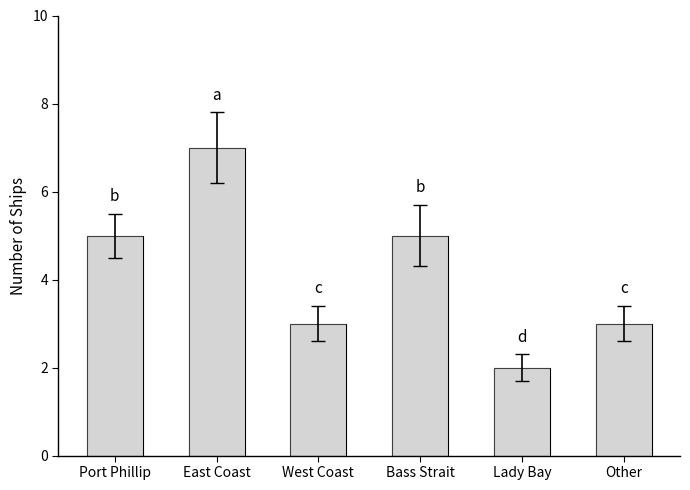

Which label corresponds to the smallest value in the chart?

Lady Bay